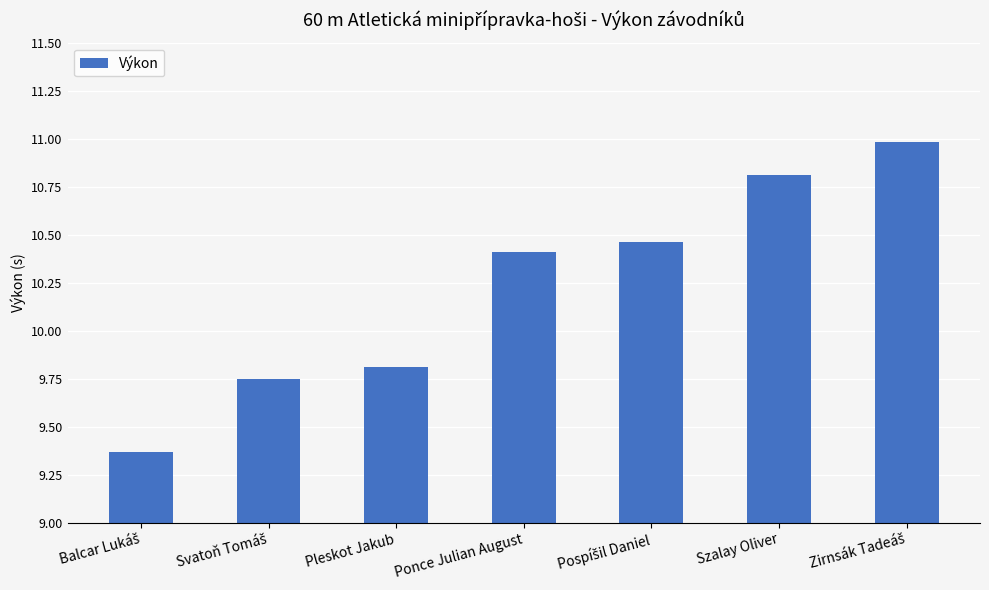

At which label is the value closest to 10?

Pleskot Jakub